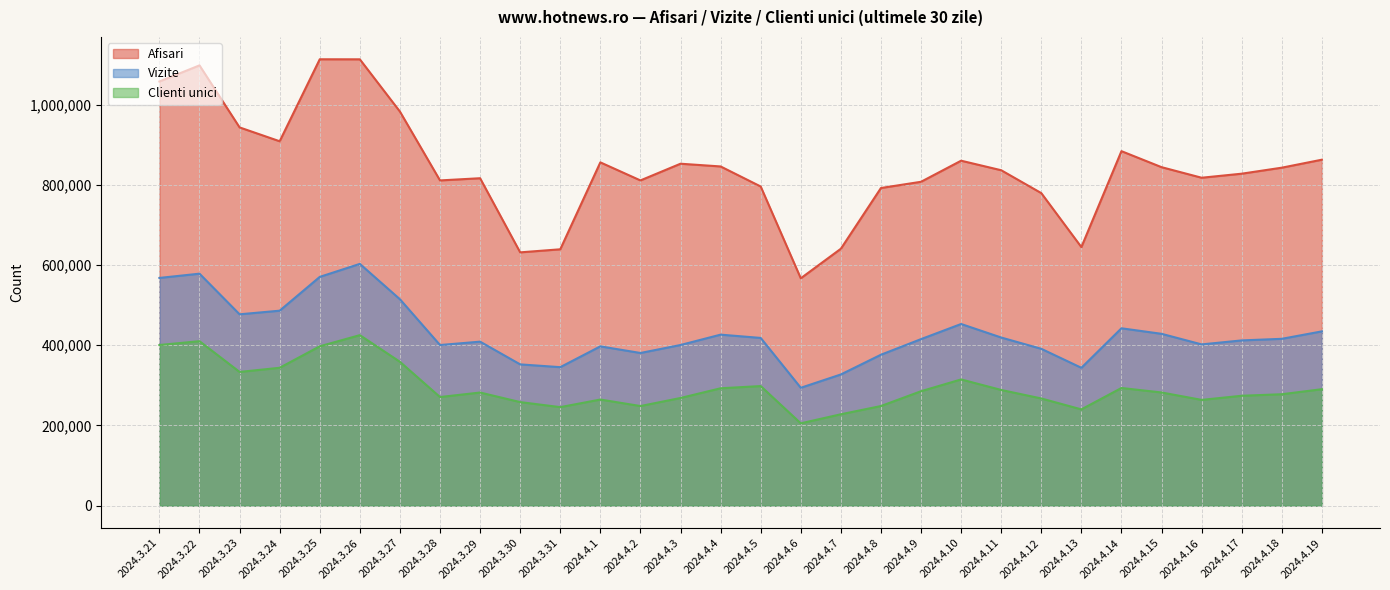

What is the label of the 29th point from the left?

2024.4.18